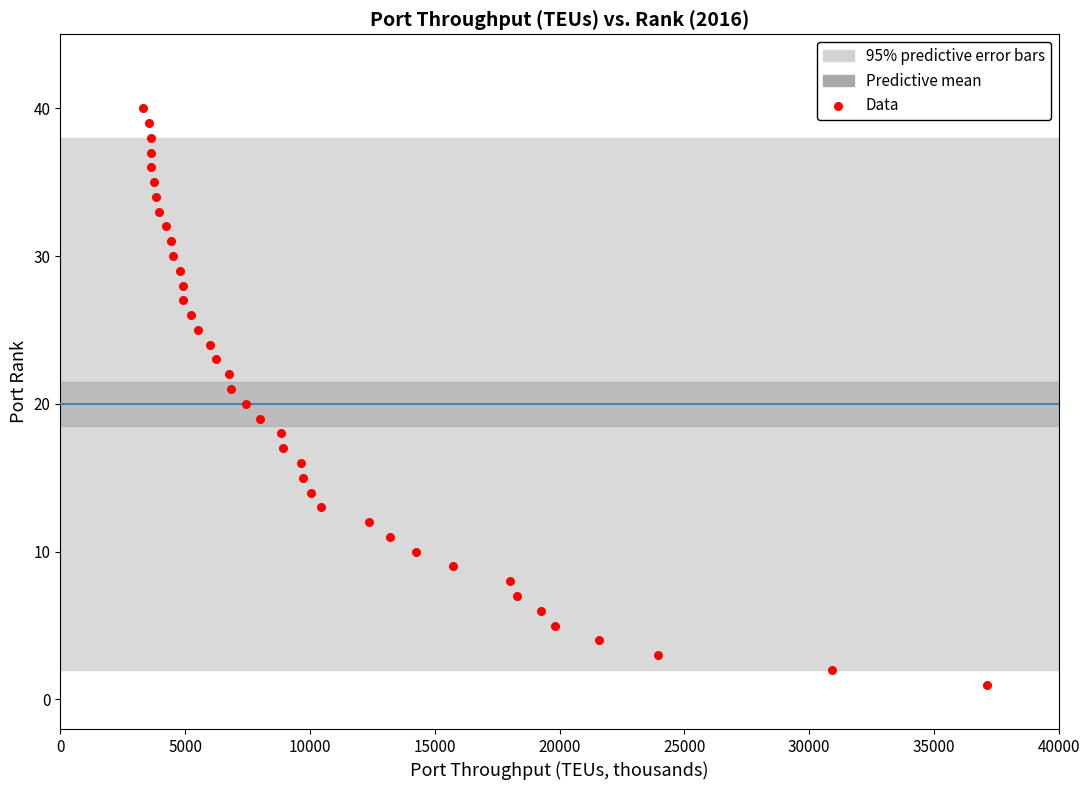

What is the range of Y values (max minus min)?

39